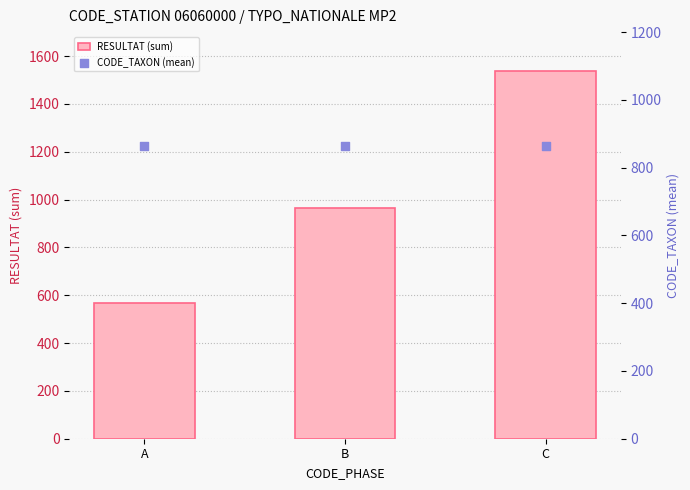

Which series contains the highest Y value?

RESULTAT (sum)